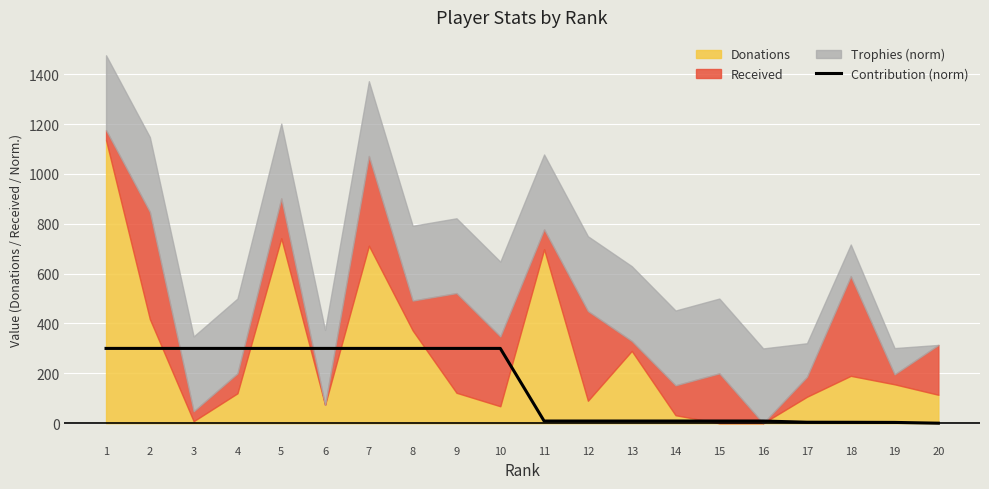

Reading left to right, extract all data points from this chart.

1=300.0	2=300.0	3=300.0	4=300.0	5=300.0	6=300.0	7=300.0	8=300.0	9=300.0	10=300.0	11=8.7	12=8.7	13=8.7	14=8.7	15=8.7	16=8.7	17=3.9	18=3.6	19=3.1	20=0.0